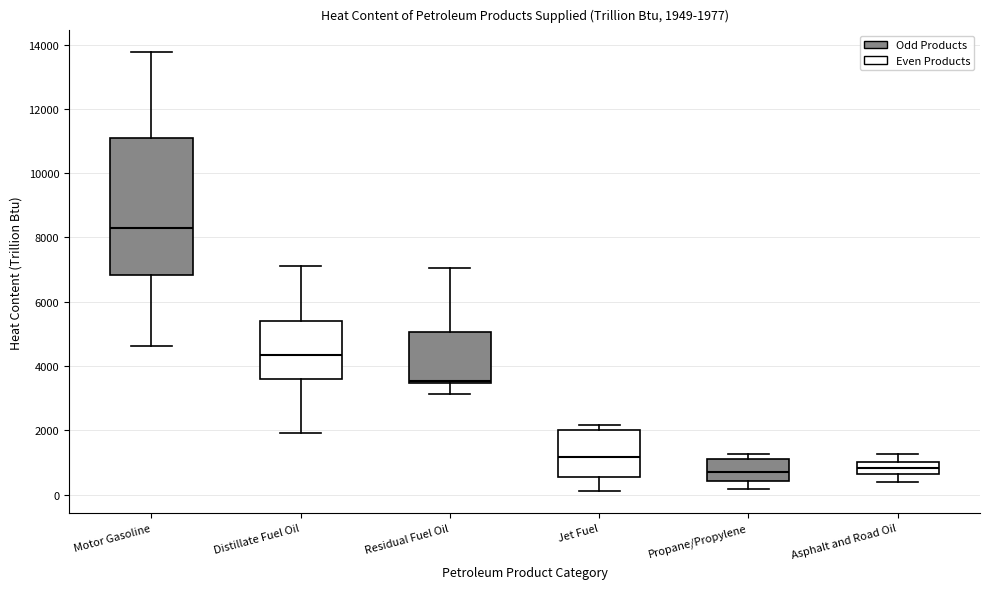

Which box is the tallest, from its lower edge to its upper edge?

Motor Gasoline